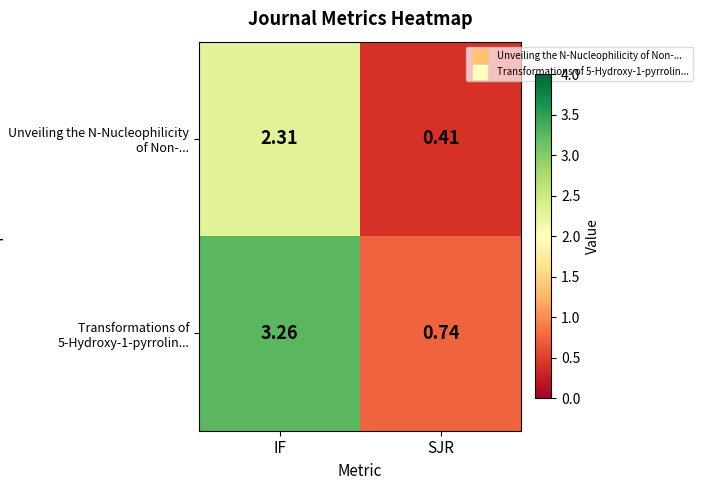

At which category is the sum across all series the highest?

IF